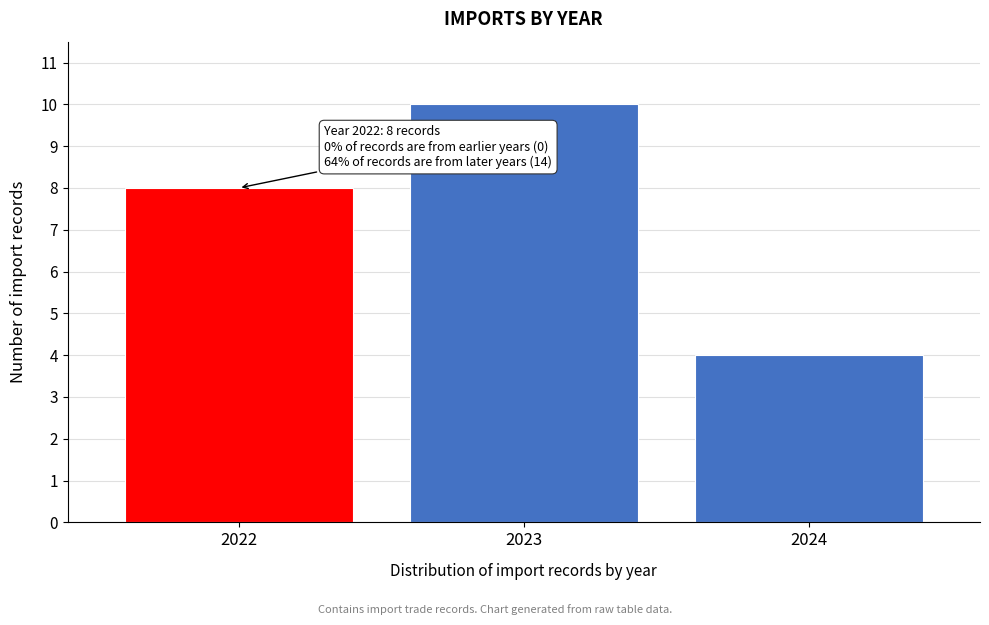

Reading right to left, extract all data points from this chart.

4	10	8